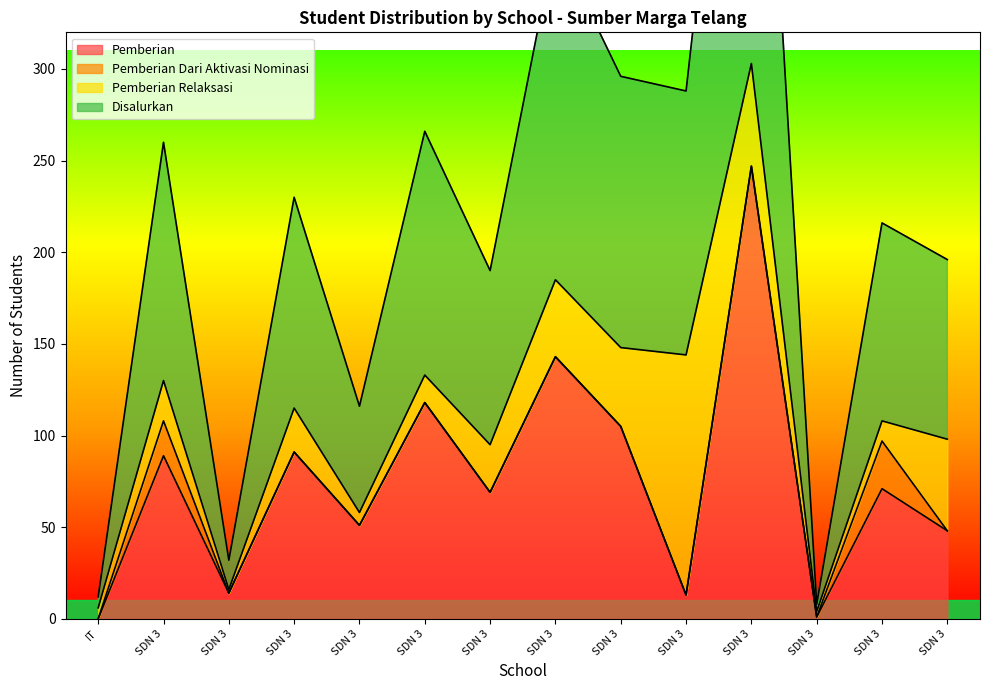

Does the chart have visible grid lines?

No